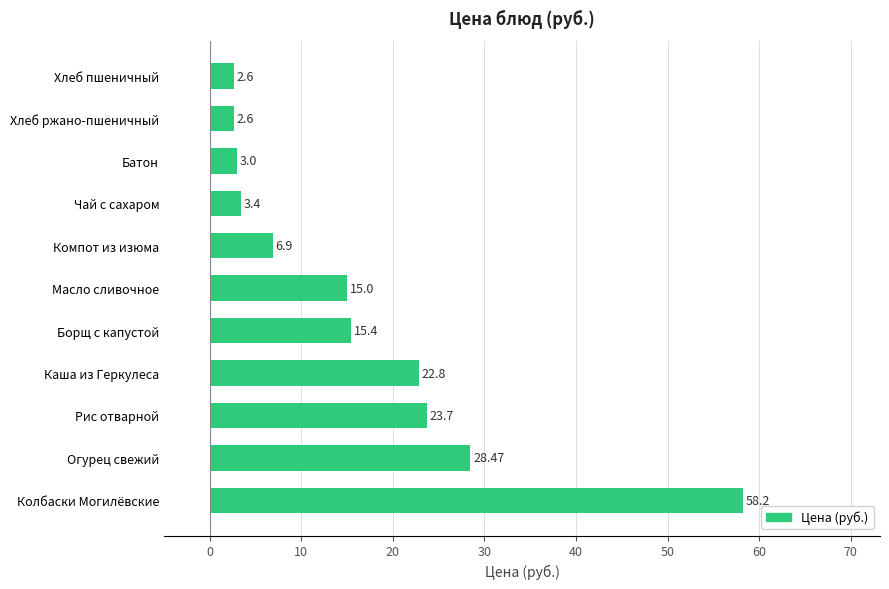

At which label is the value closest to 30?

Огурец свежий